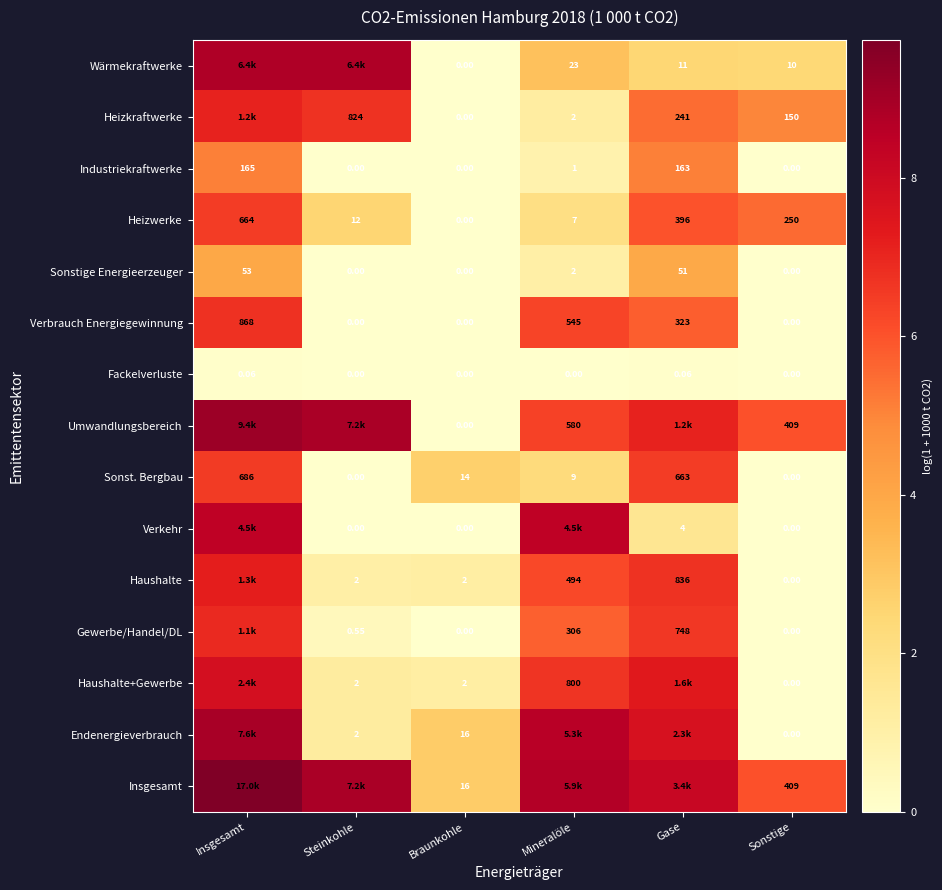

Where does the Industriekraftwerke series first go above 1?

Insgesamt